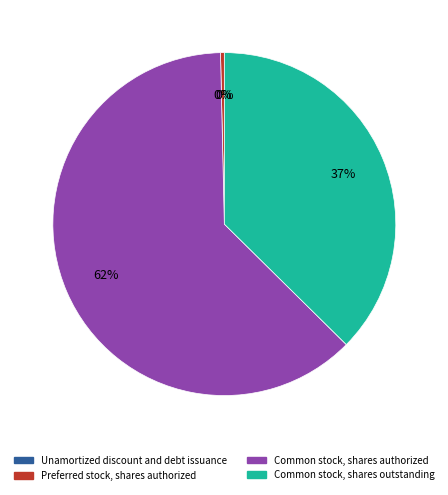

Do Common stock, shares authorized and Preferred stock, shares authorized together represent more than half of the pie?

Yes